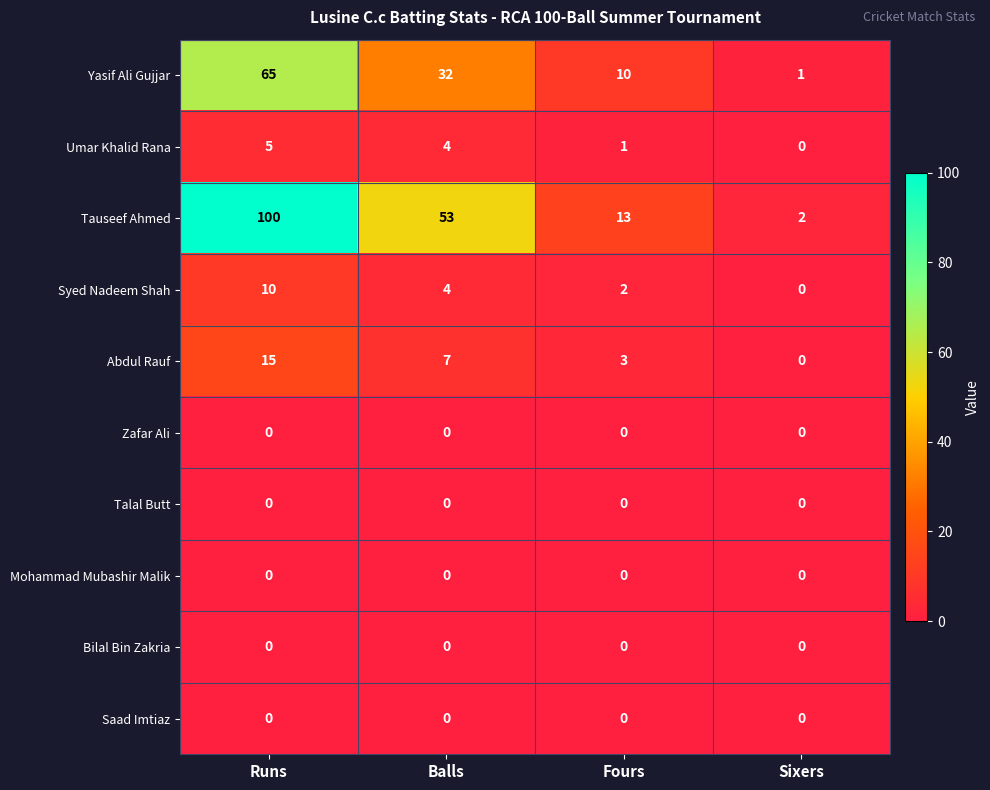

At which label is Yasif Ali Gujjar closest to 33?

Balls